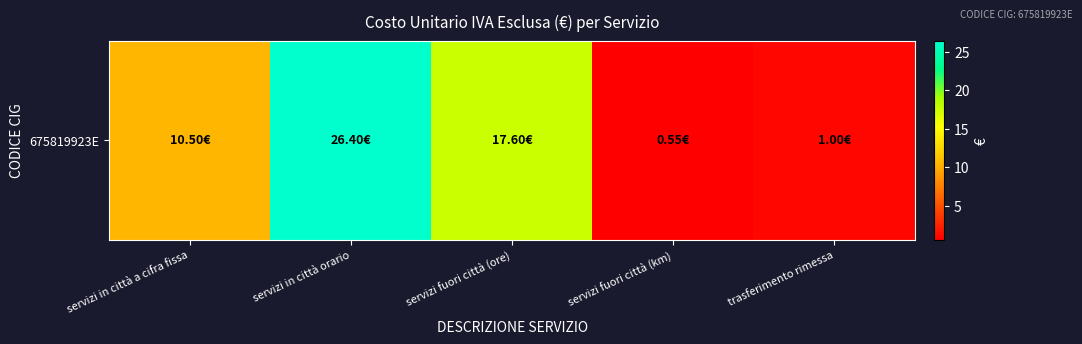

What is the sum of the values at servizi in città a cifra fissa and servizi fuori città (ore)?

28.1